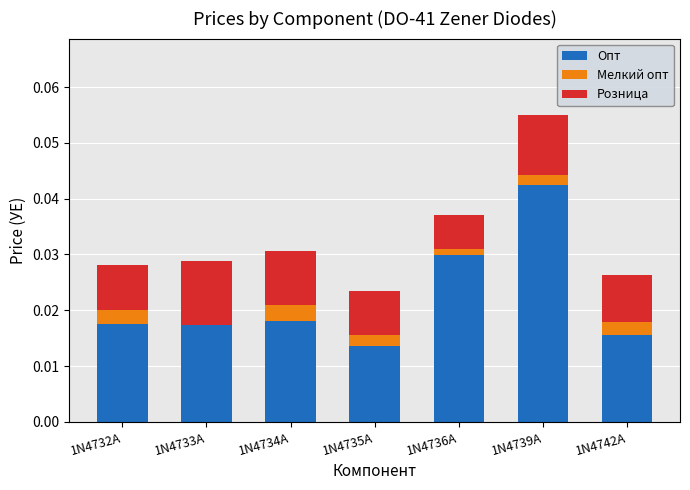

At which category is the sum across all series the highest?

1N4739A